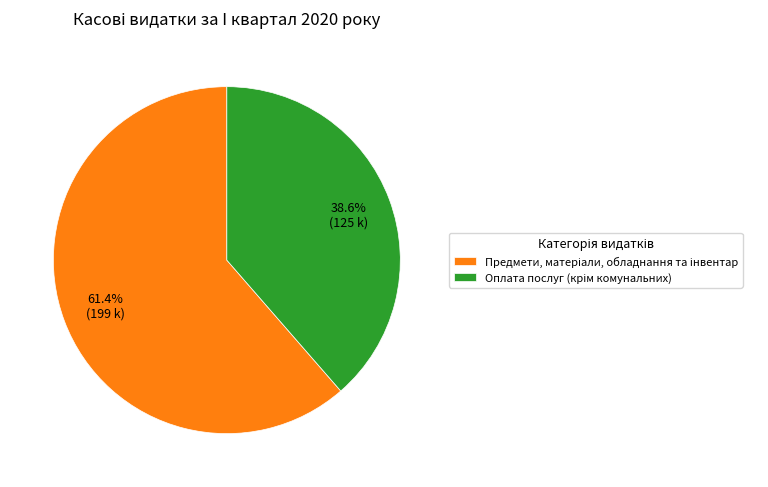

Does any single category account for the majority?

Yes